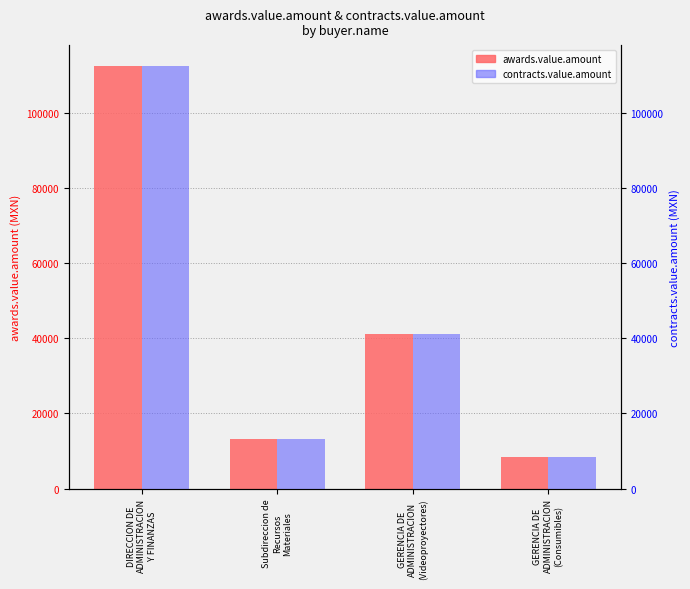

What is the greatest value displayed?

112363.6